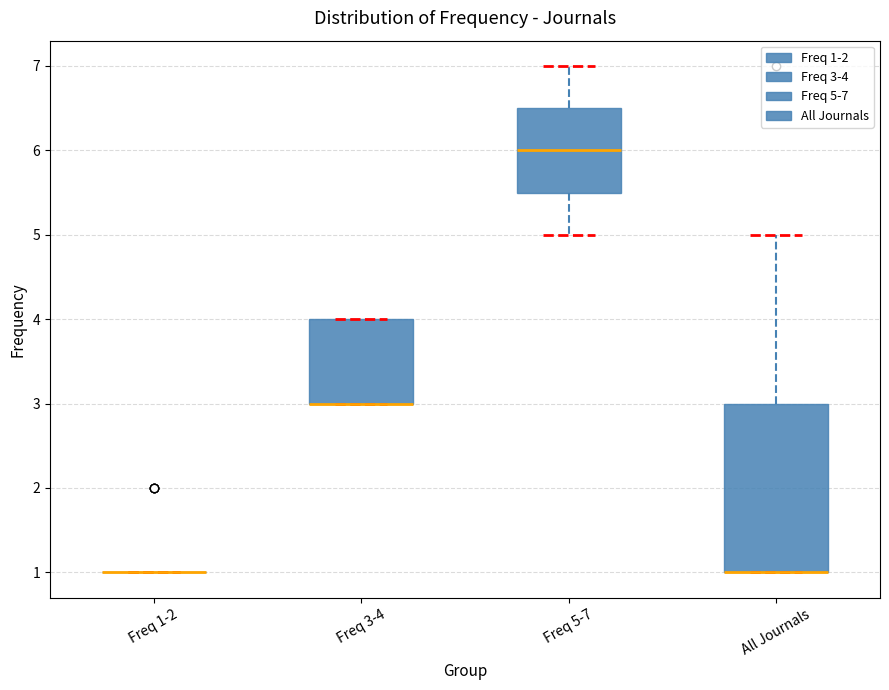

Comparing the boxes themselves (not the whiskers), which one is the tallest?

All Journals